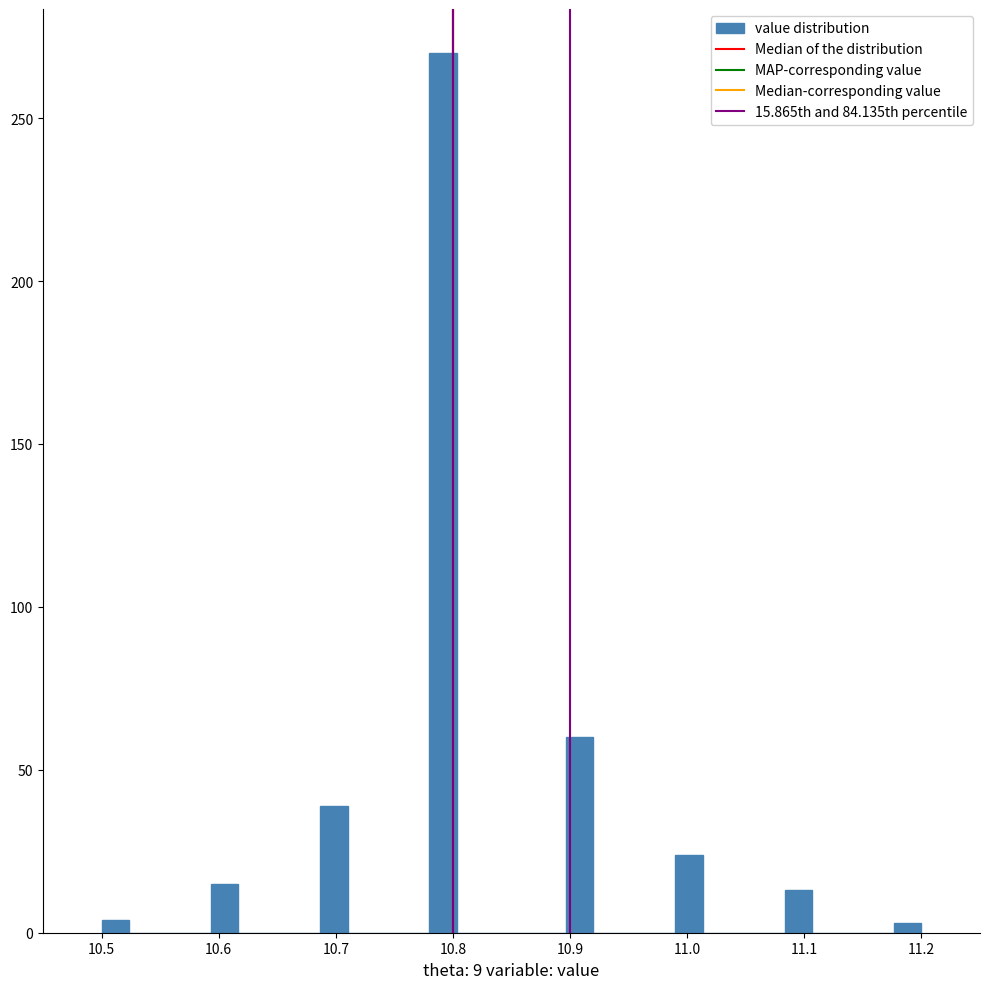

Around what value on the x-axis is the tallest bar? Give the approximate position of its centre, as read against the axis.

10.79